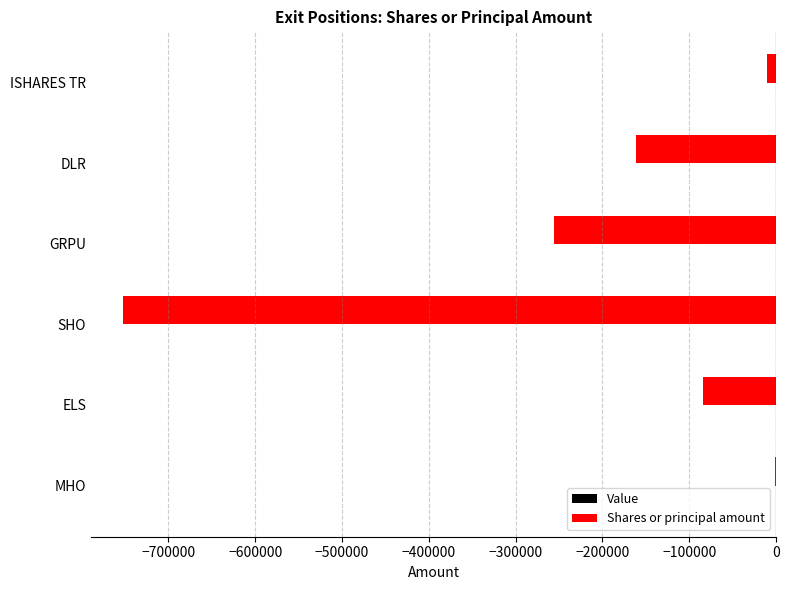

Where is the data nearest to the value -376780?

GRPU